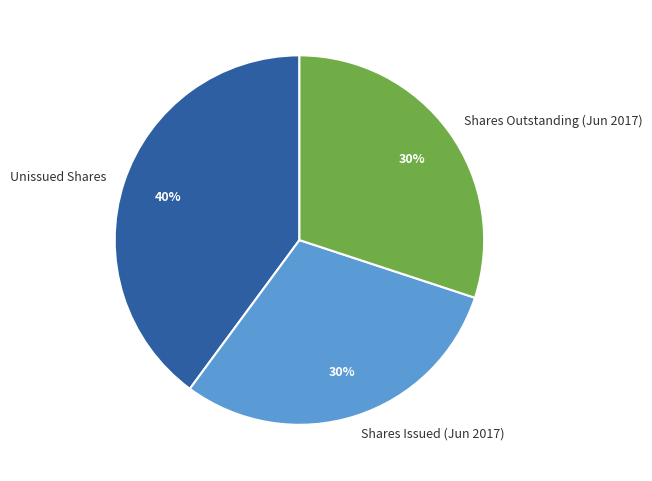

Does Shares Issued (Jun 2017) represent more than half of the total?

No